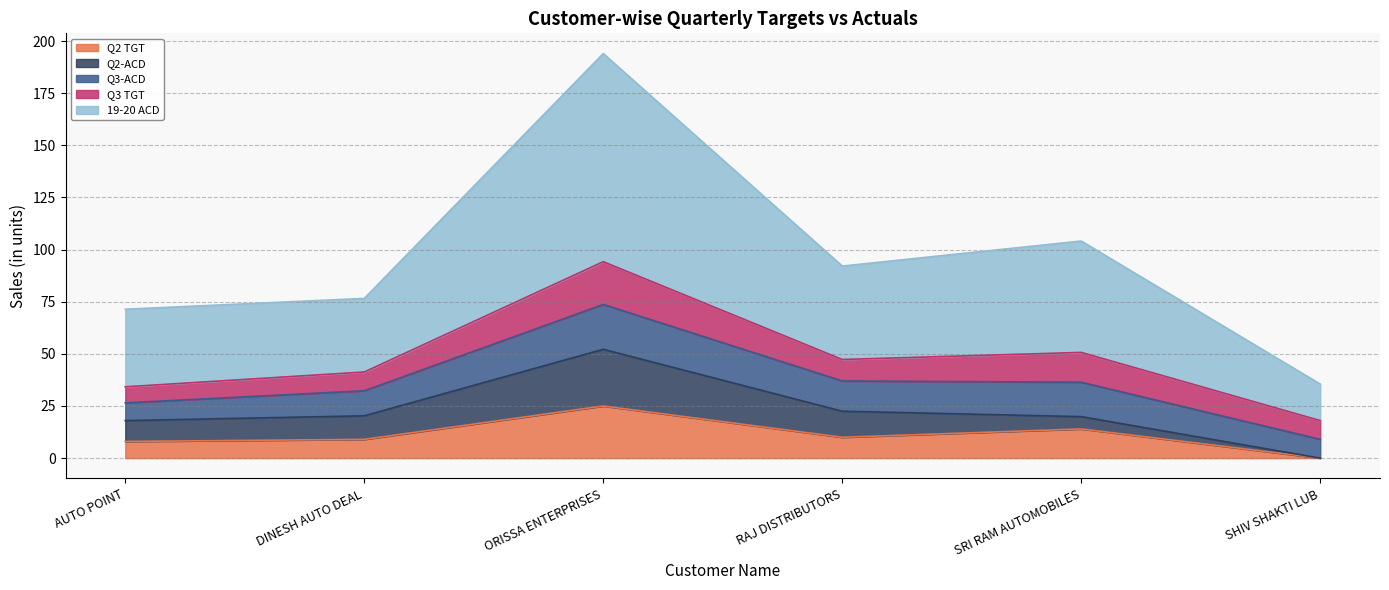

How many lines are shown in the chart?

5